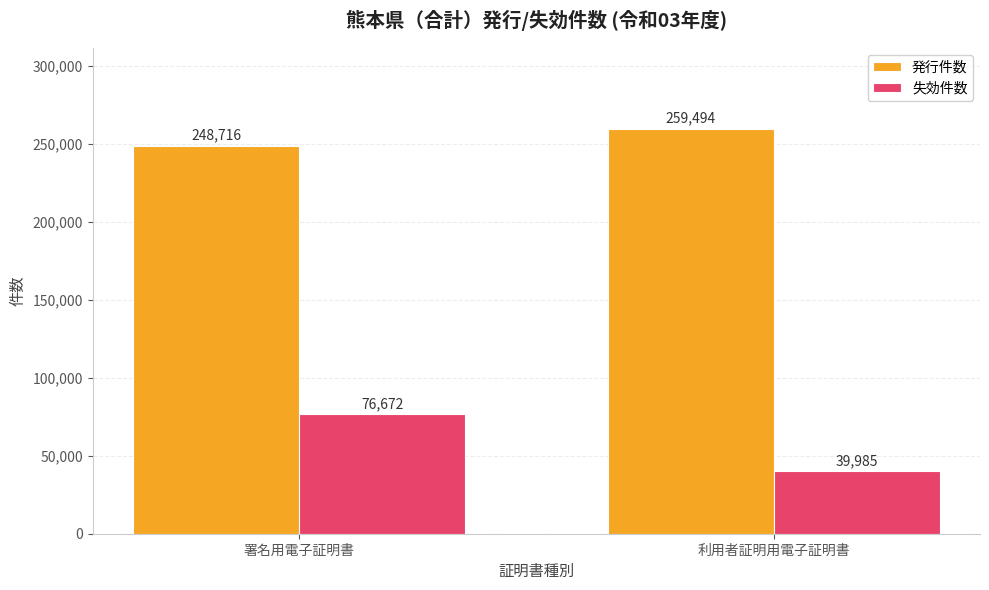

Reading left to right, transcribe all the data shown in this chart.

発行件数: 署名用電子証明書=248716	利用者証明用電子証明書=259494
失効件数: 署名用電子証明書=76672	利用者証明用電子証明書=39985